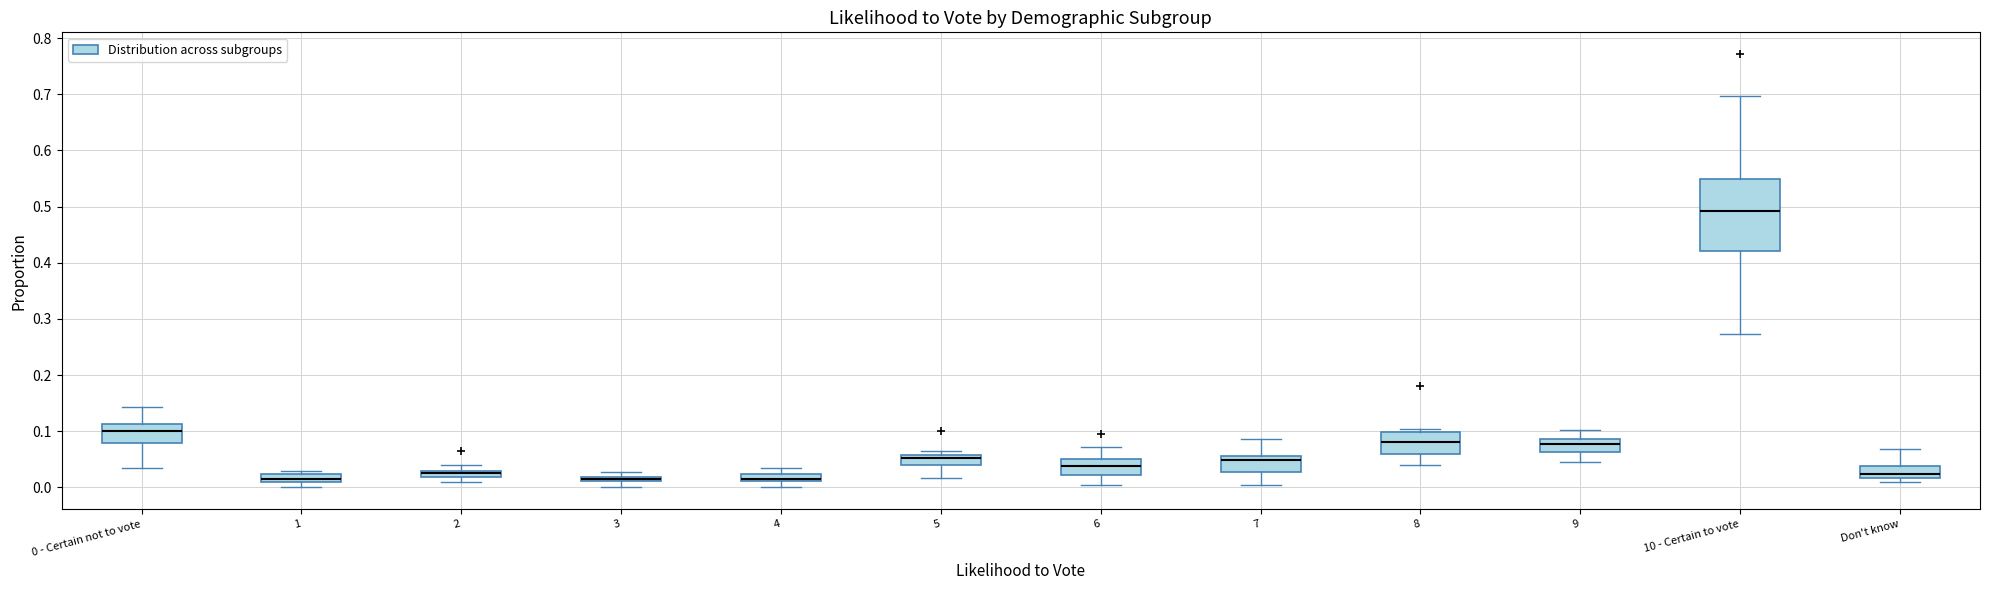

Which box is the tallest, from its lower edge to its upper edge?

10 - Certain to vote